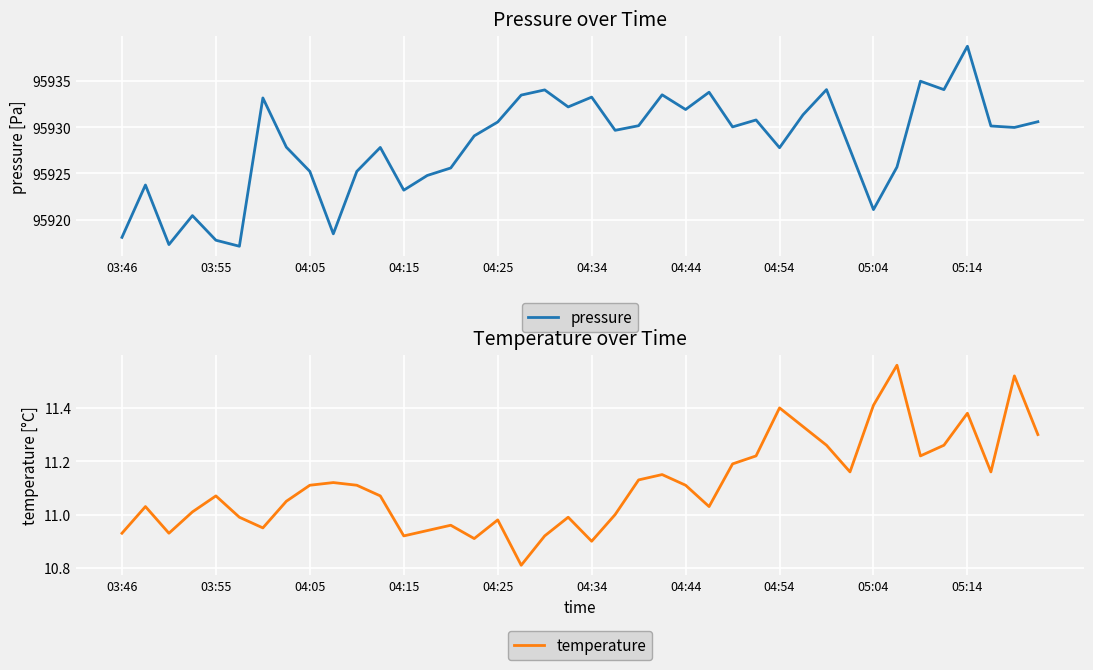

At which label does pressure reach its peak?

05:14